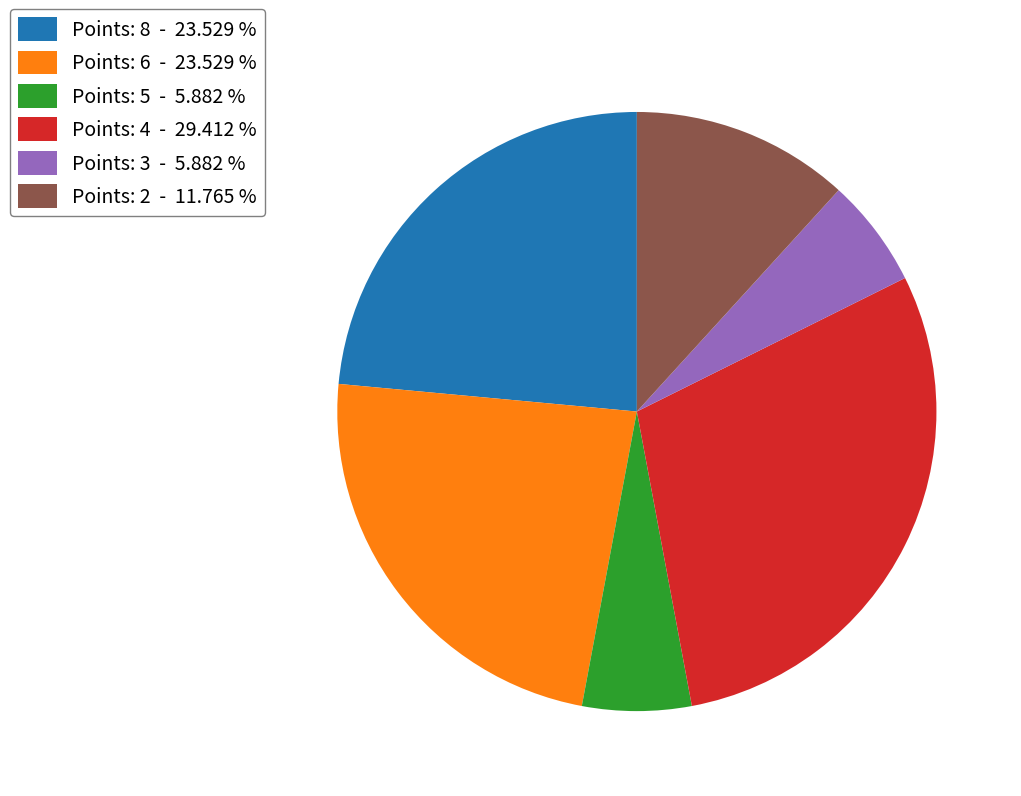

Which has a higher value, Points: 5 - 5.882 % or Points: 2 - 11.765 %?

Points: 2 - 11.765 %